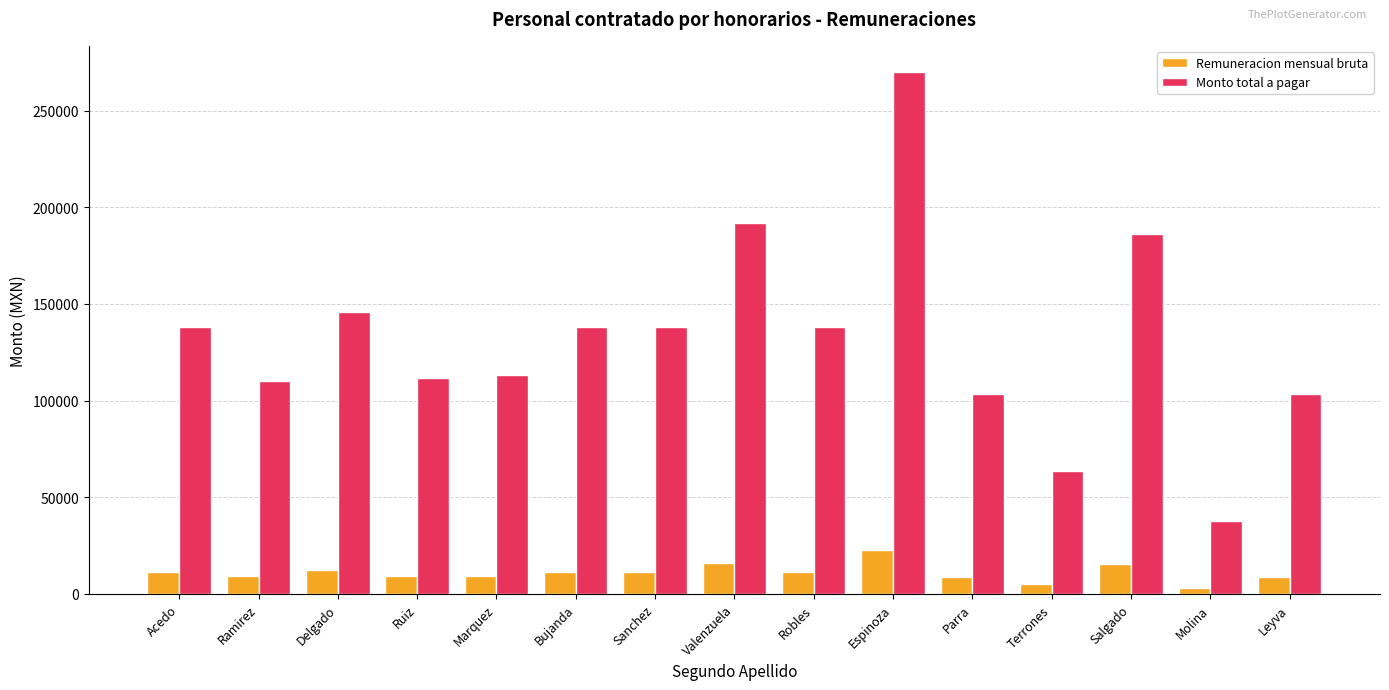

How many distinct data groups are displayed?

2